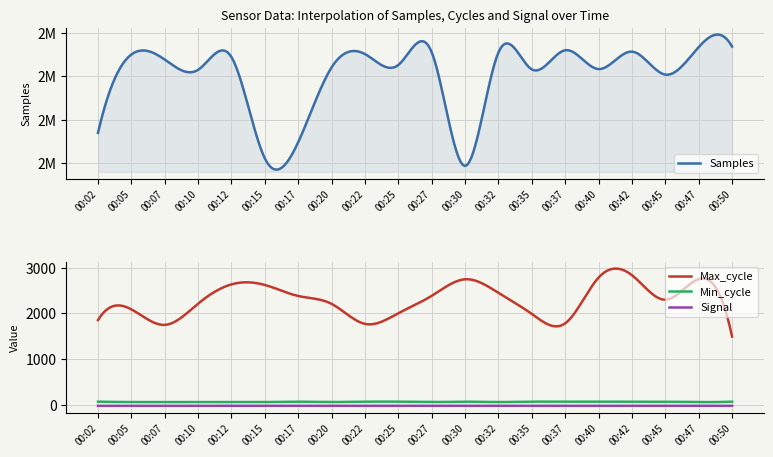

True or false: Samples and Min_cycle intersect in this chart.

False